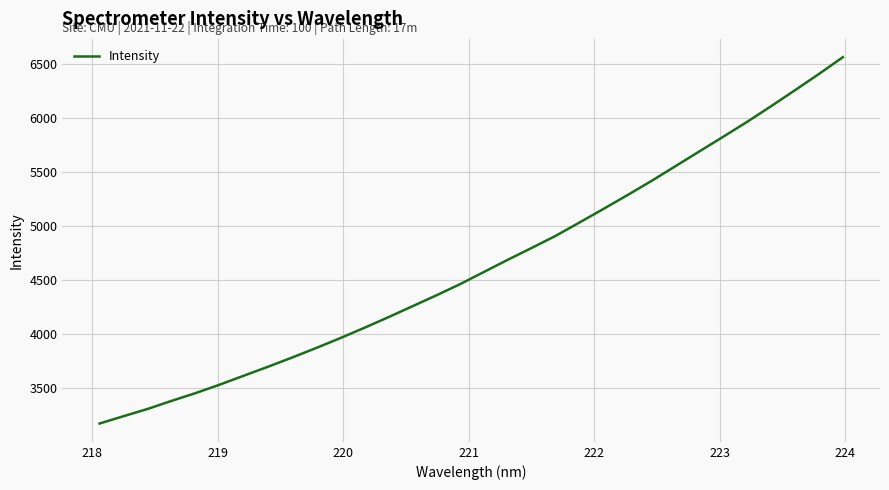

What is the difference between the maximum and minimum values?

3388.0